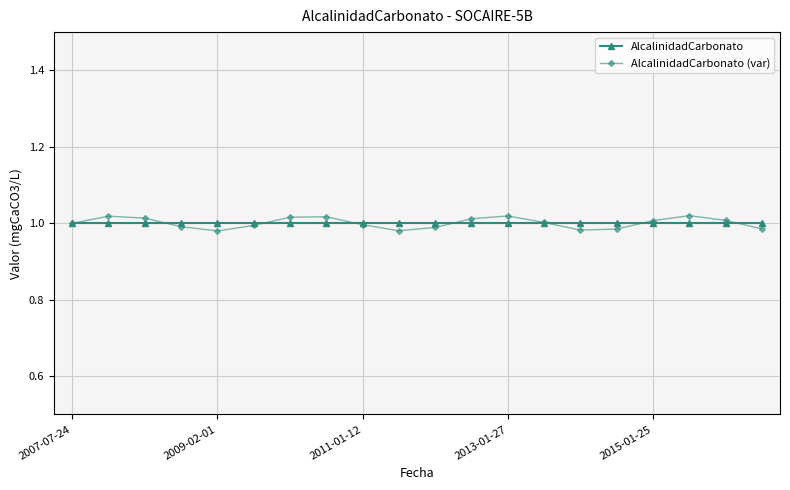

At how many categories does at least one series exceed 1?

10